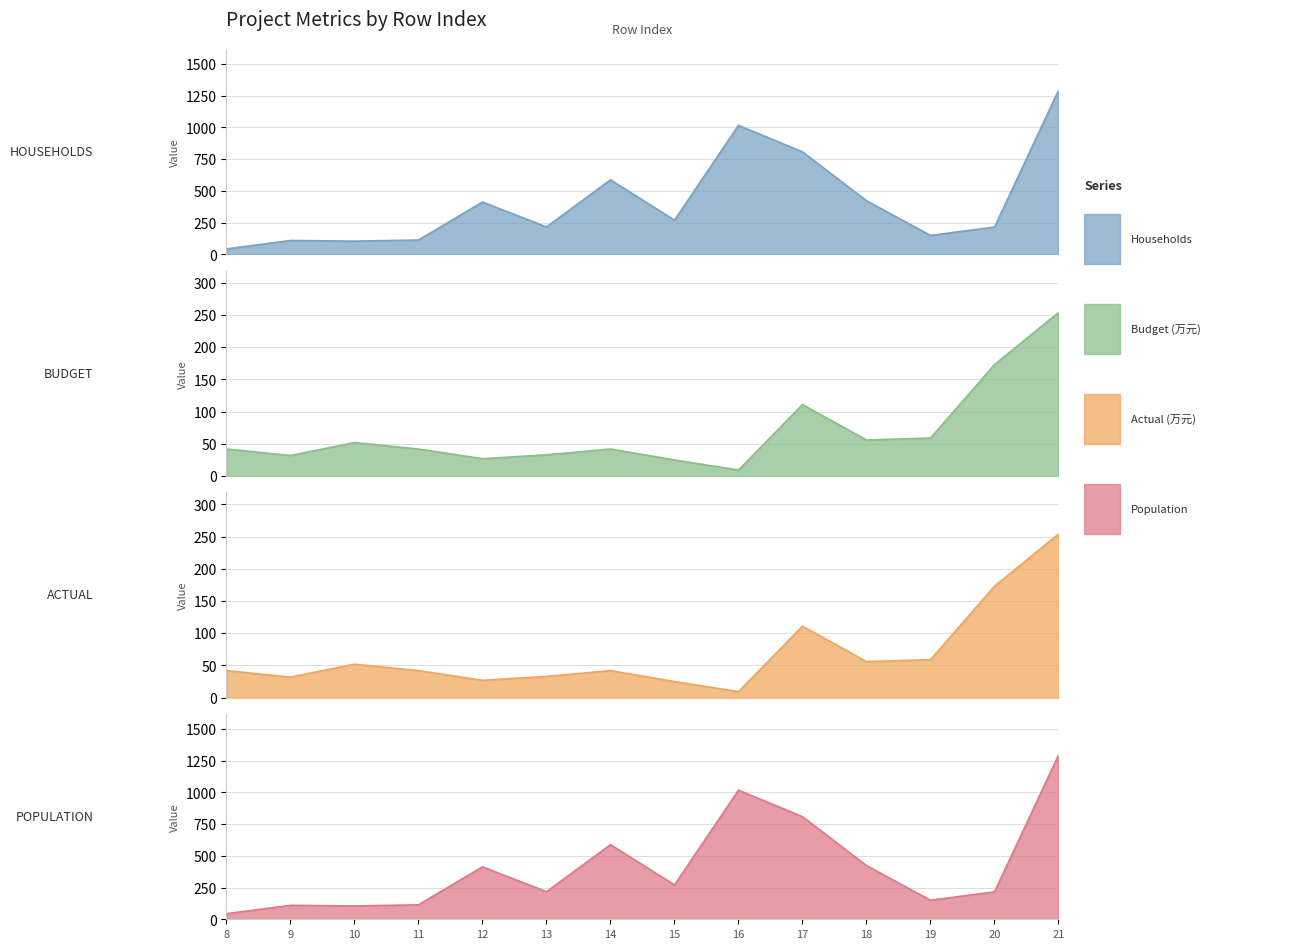

Rank the series at 15 from lowest to highest value.

col_3 (Budget), col_6 (Actual), col_10 (Households), col_9 (Population)